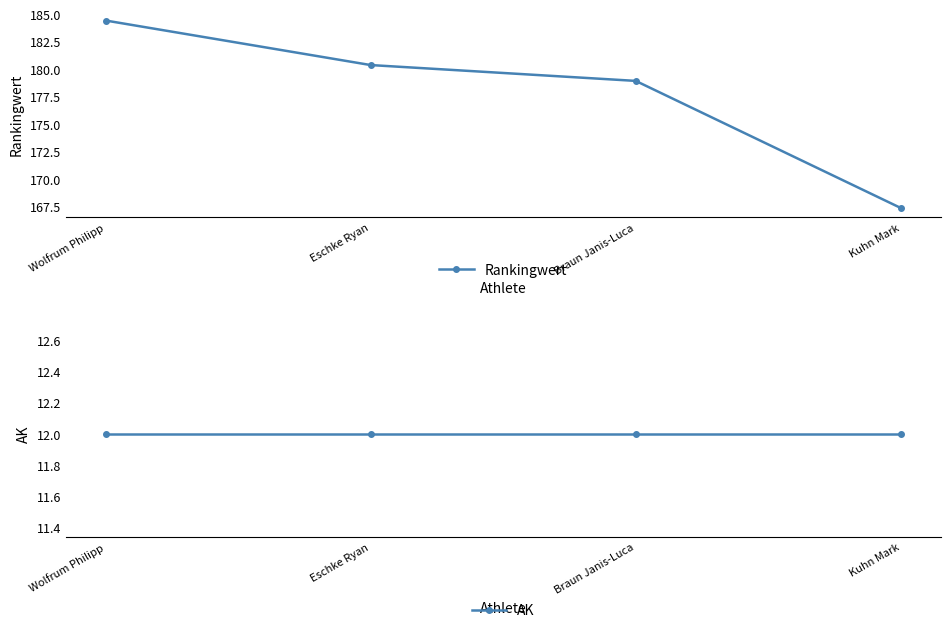

How many categories are shown in the chart?

4